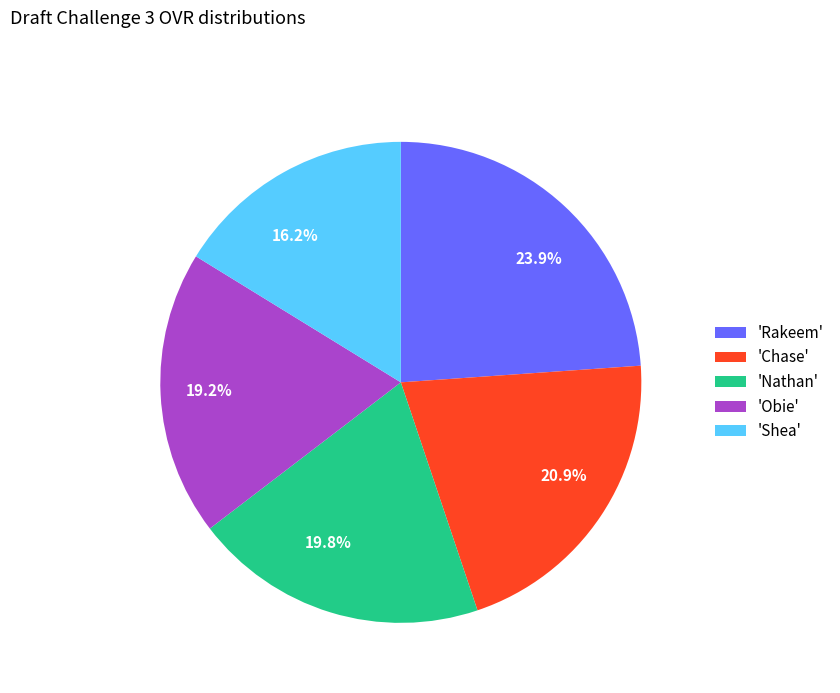

Which has a higher value, 16.2% or 23.9%?

23.9%